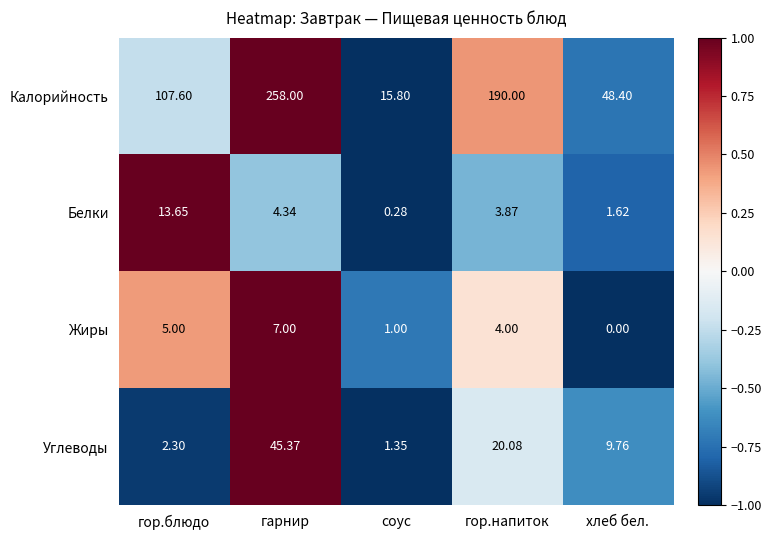

How many values in the Калорийность series exceed 107?

3